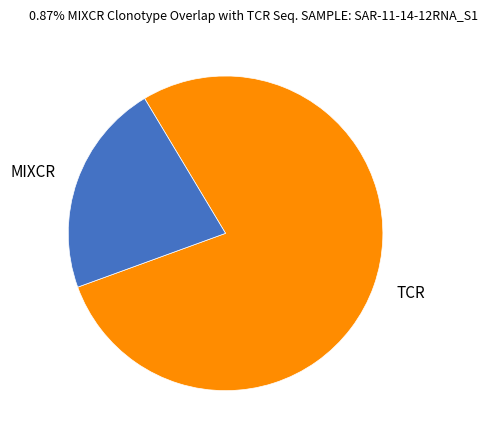

How many segments does this pie chart have?

2